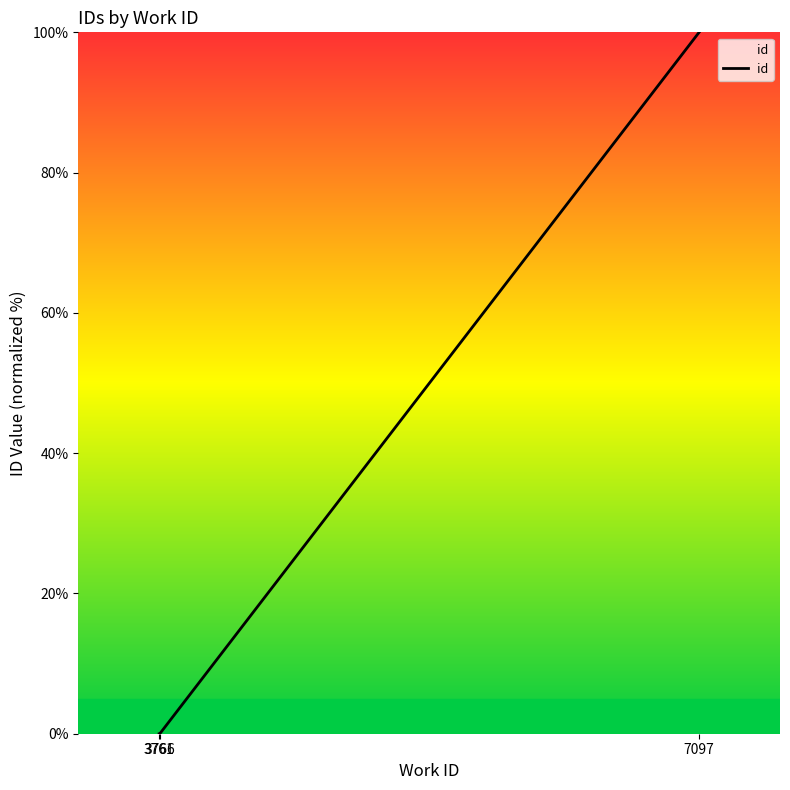

How many lines are shown in the chart?

1